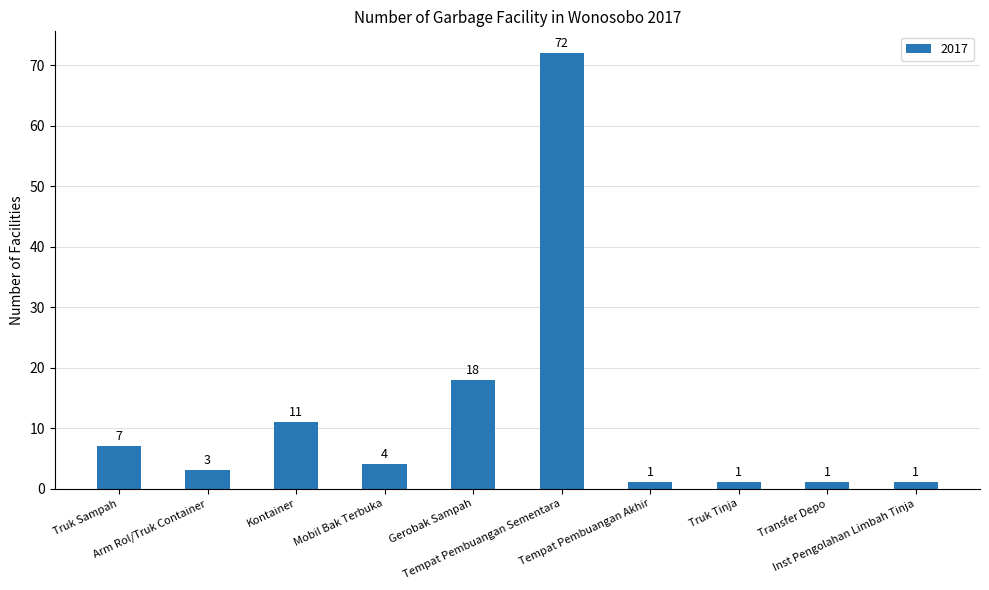

Reading left to right, list all the values displayed in this chart.

Truk Sampah=7	Arm Rol/Truk Container=3	Kontainer=11	Mobil Bak Terbuka=4	Gerobak Sampah=18	Tempat Pembuangan Sementara=72	Tempat Pembuangan Akhir=1	Truk Tinja=1	Transfer Depo=1	Inst Pengolahan Limbah Tinja=1